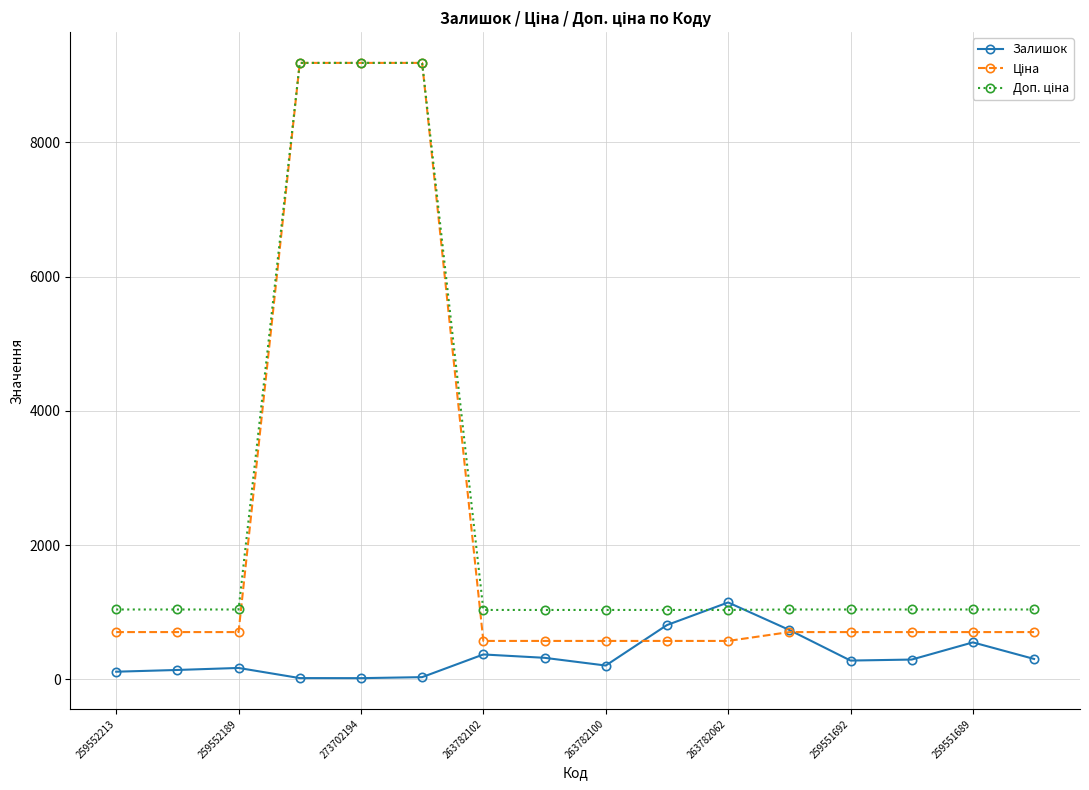

At how many categories does at least one series exceed 7474?

3